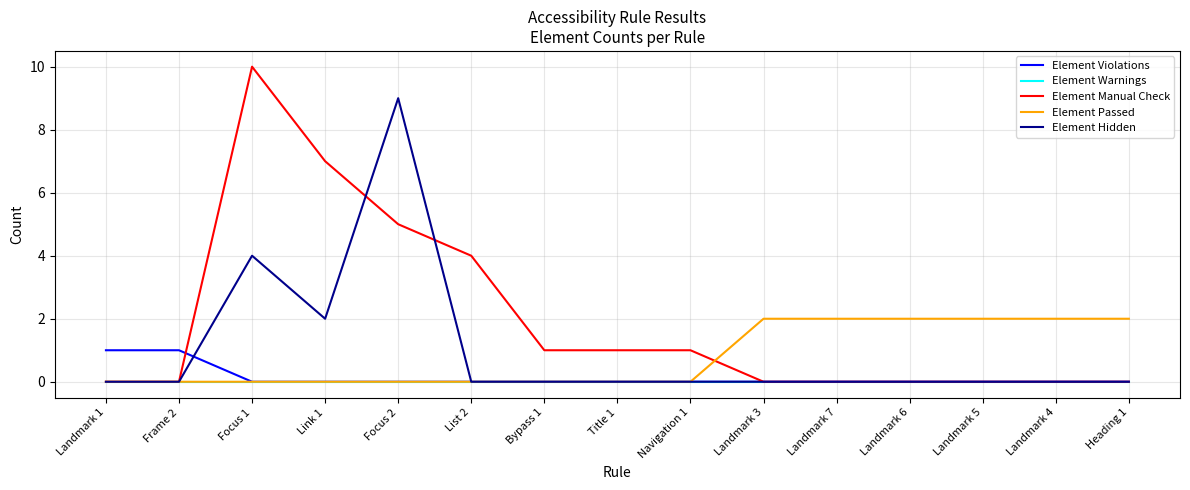

Which series has the widest spread of values?

Element Manual Check